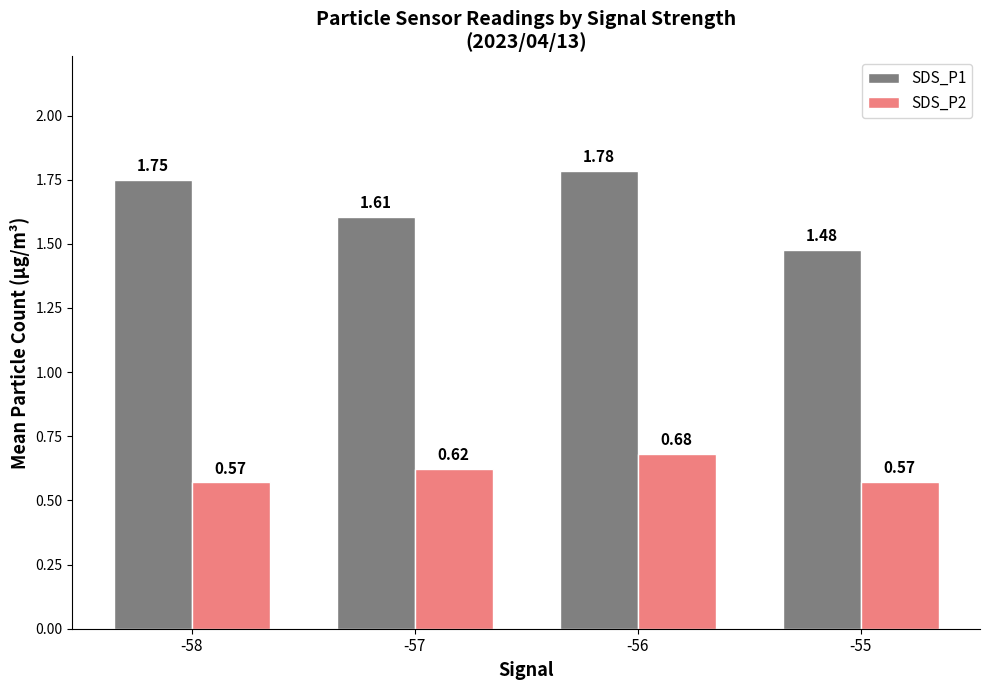

Which label corresponds to the largest value in the chart?

-56